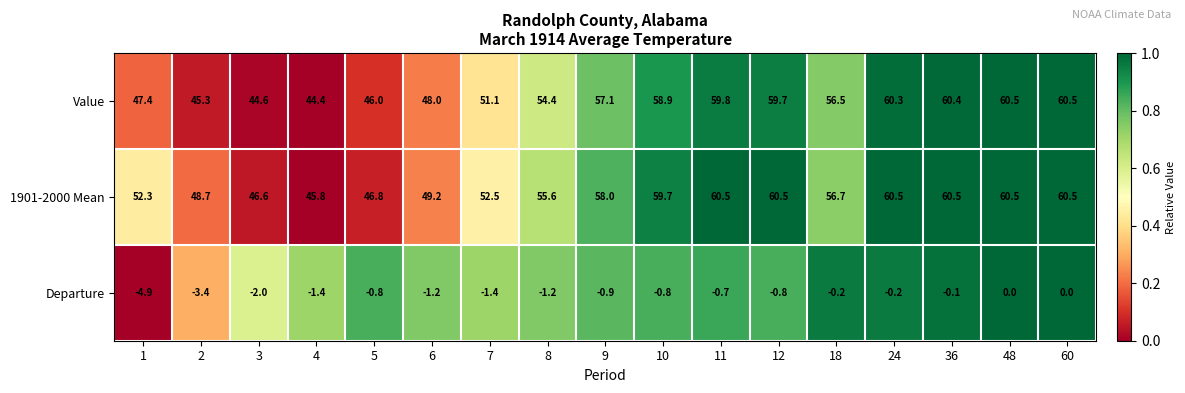

What is the sum of the Value values at 5 and 4?

90.4